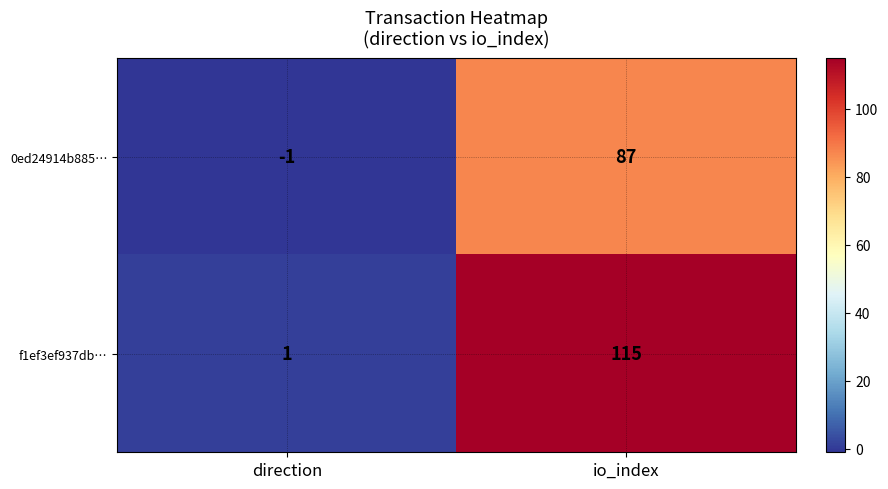

What is the average value of the 0ed24914b885… series?

43